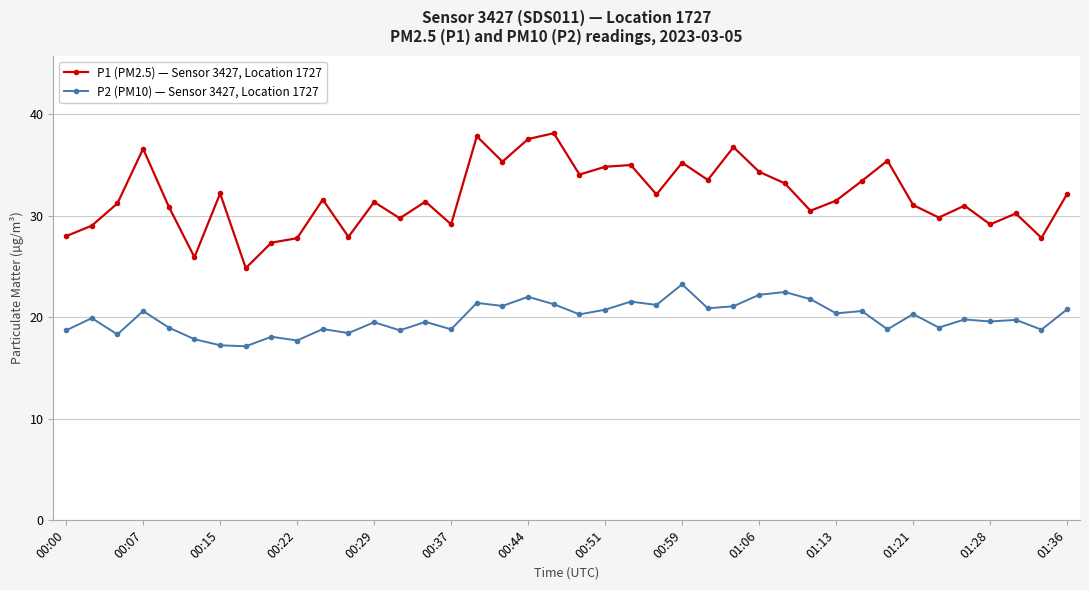

True or false: P2 (PM10) — Sensor 3427, Location 1727 and P1 (PM2.5) — Sensor 3427, Location 1727 cross at least once.

False